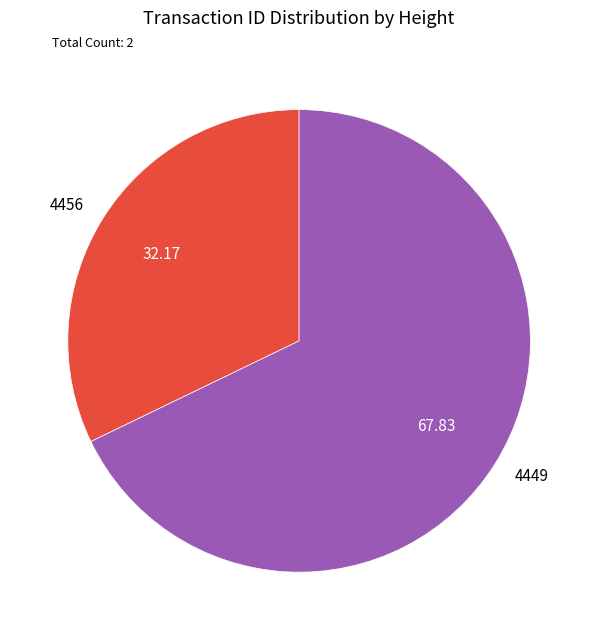

What is the ratio of the value at 4456 to the value at 4449?

0.5